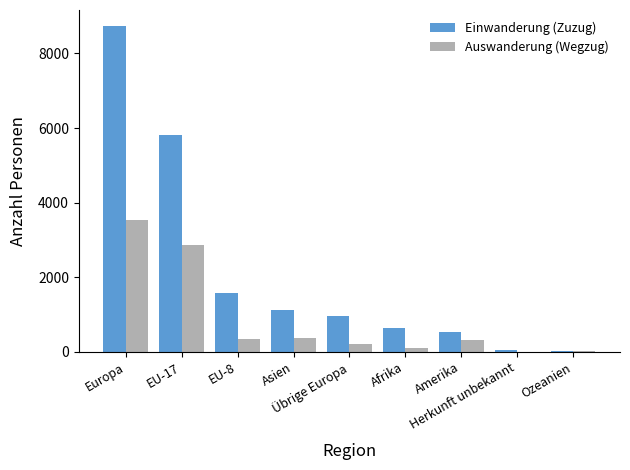

What is the highest value of the Einwanderung (Zuzug) series?

8727